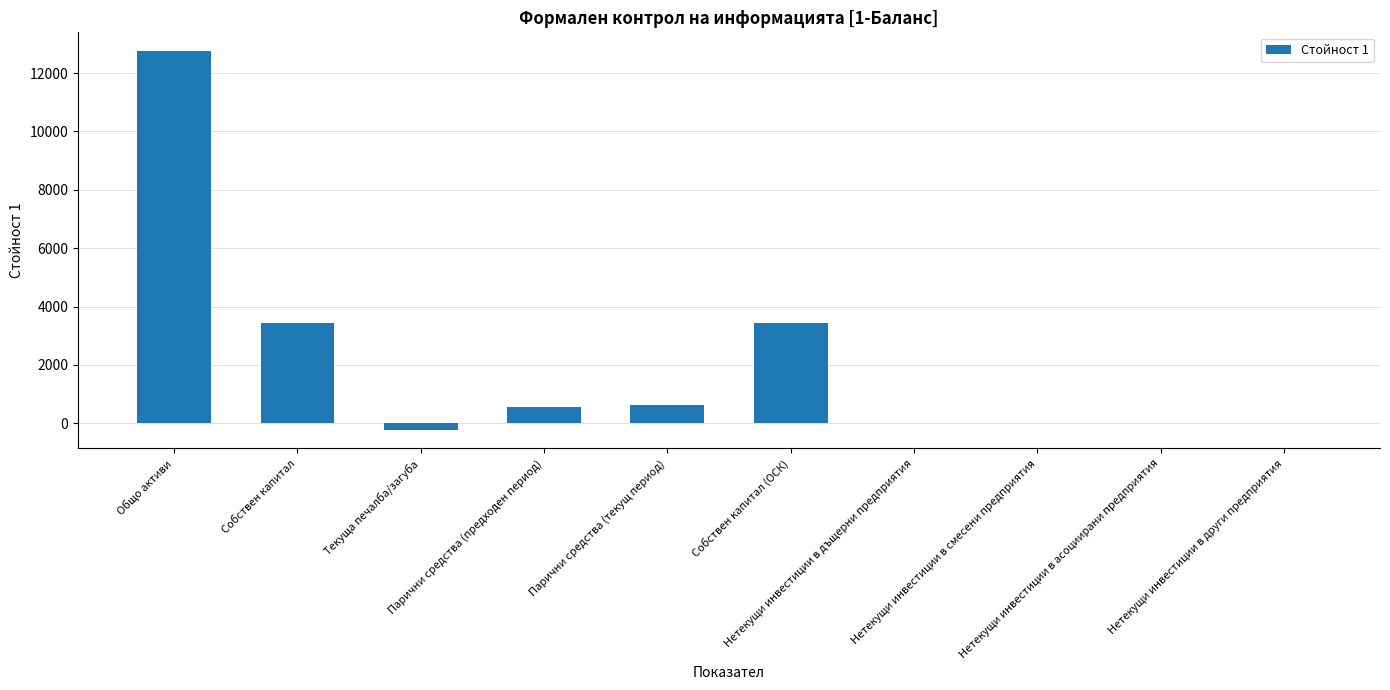

How many distinct data groups are displayed?

1